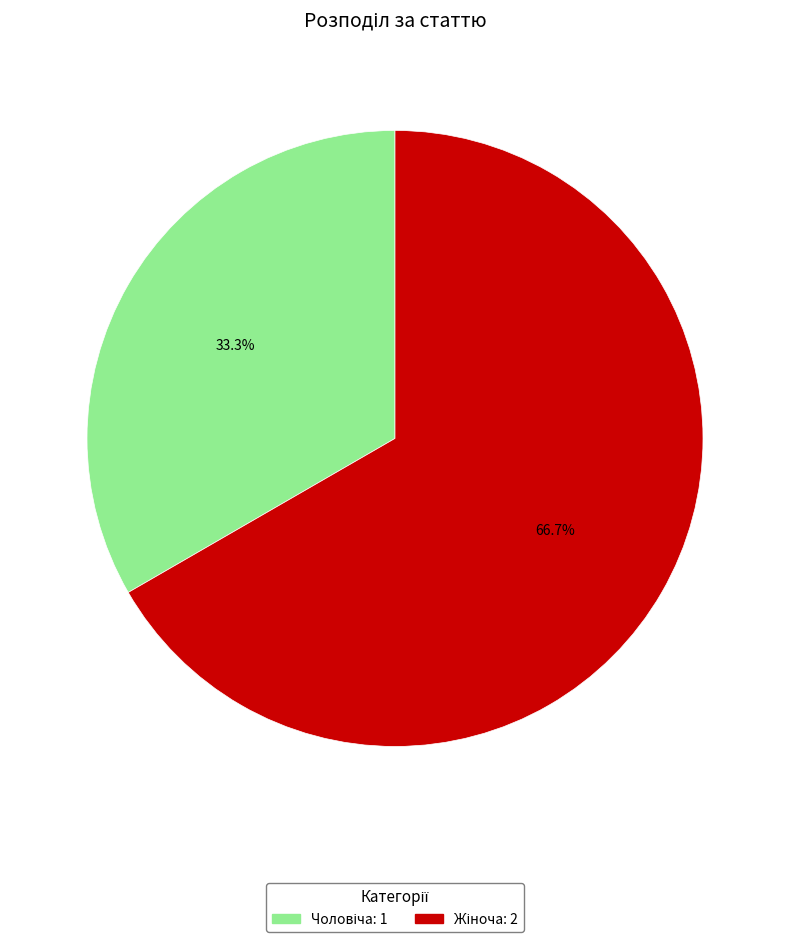

To the nearest percent, what is the average slice percentage?

50%